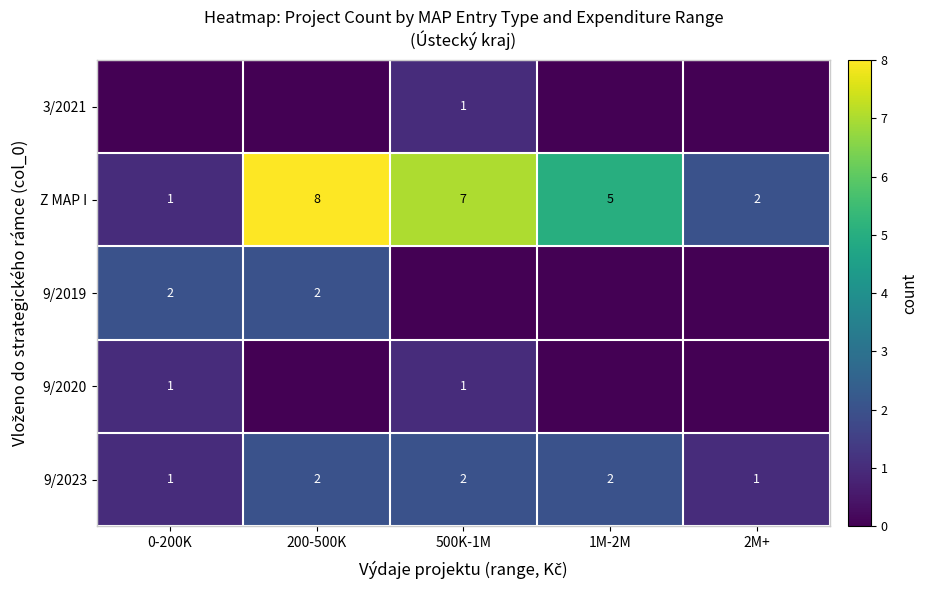

At how many categories does at least one series exceed 0?

5